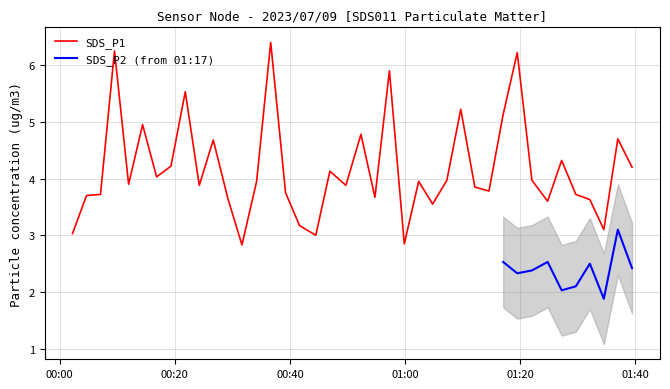

What is the lowest value of the SDS_P1 series?

2.8